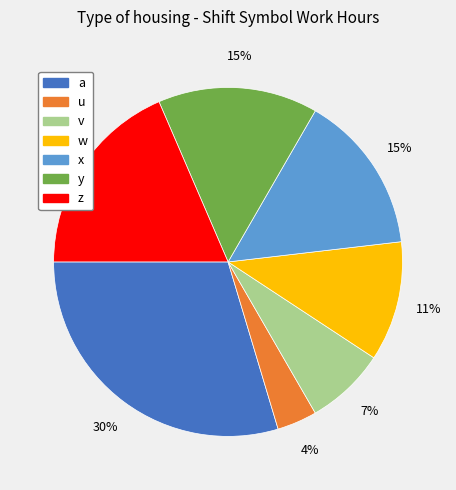

To the nearest percent, what is the combined percentage of y and u?

19%